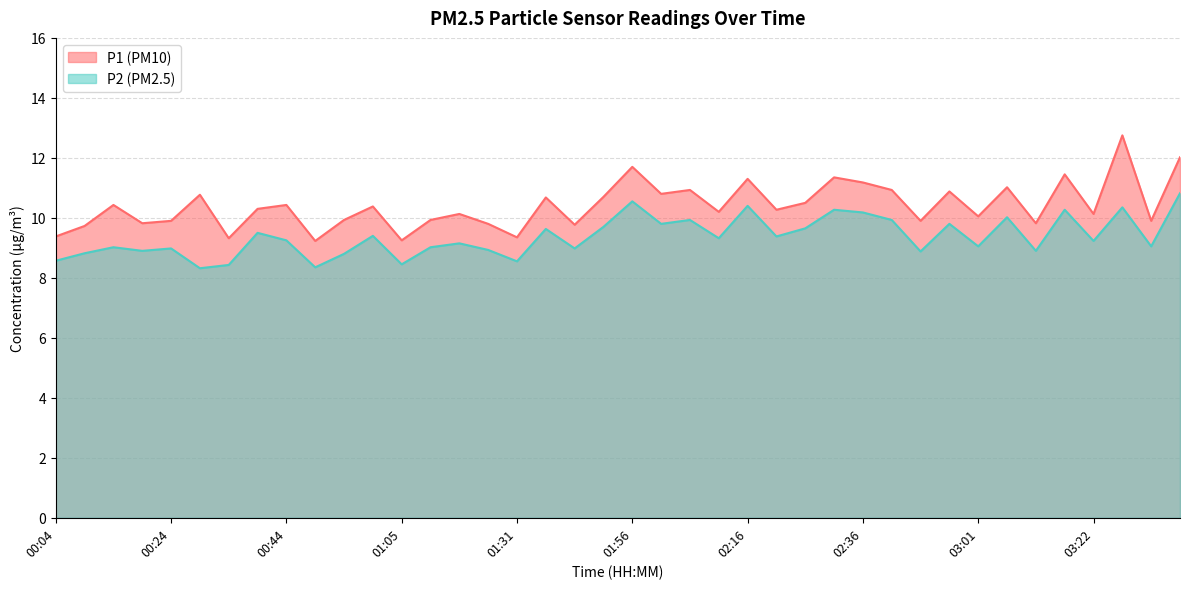

True or false: P1 and P2 cross at least once.

False